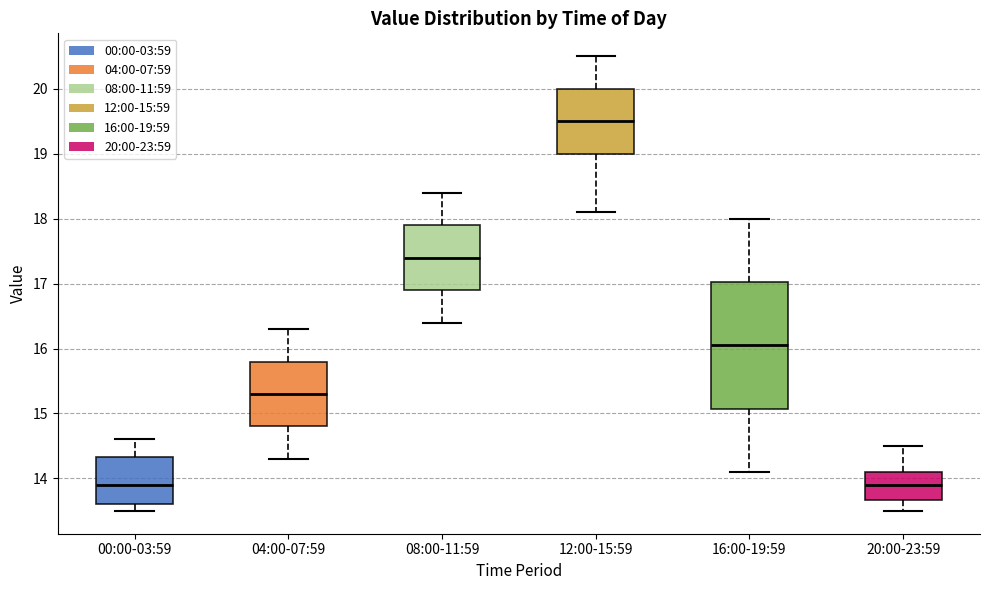

Reading left to right, read every box against the y-axis: the position of its median line, the range the box covers, and the ends of its whiskers. The values are not printed on the chart, so give them approximately, as read against the axis.

00:00-03:59: median 13.9, box 13.6 to 14.3, whiskers 13.5 to 14.6
04:00-07:59: median 15.3, box 14.8 to 15.8, whiskers 14.3 to 16.3
08:00-11:59: median 17.4, box 16.9 to 17.9, whiskers 16.4 to 18.4
12:00-15:59: median 19.5, box 19.0 to 20.0, whiskers 18.1 to 20.5
16:00-19:59: median 16.1, box 15.1 to 17.0, whiskers 14.1 to 18.0
20:00-23:59: median 13.9, box 13.7 to 14.1, whiskers 13.5 to 14.5